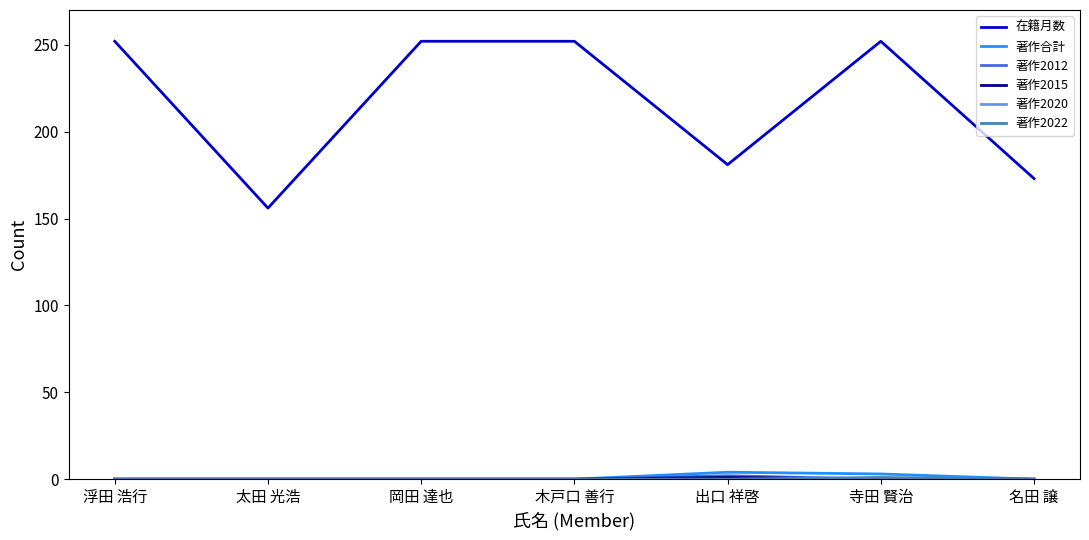

Where is the first local minimum for 在籍月数?

太田 光浩